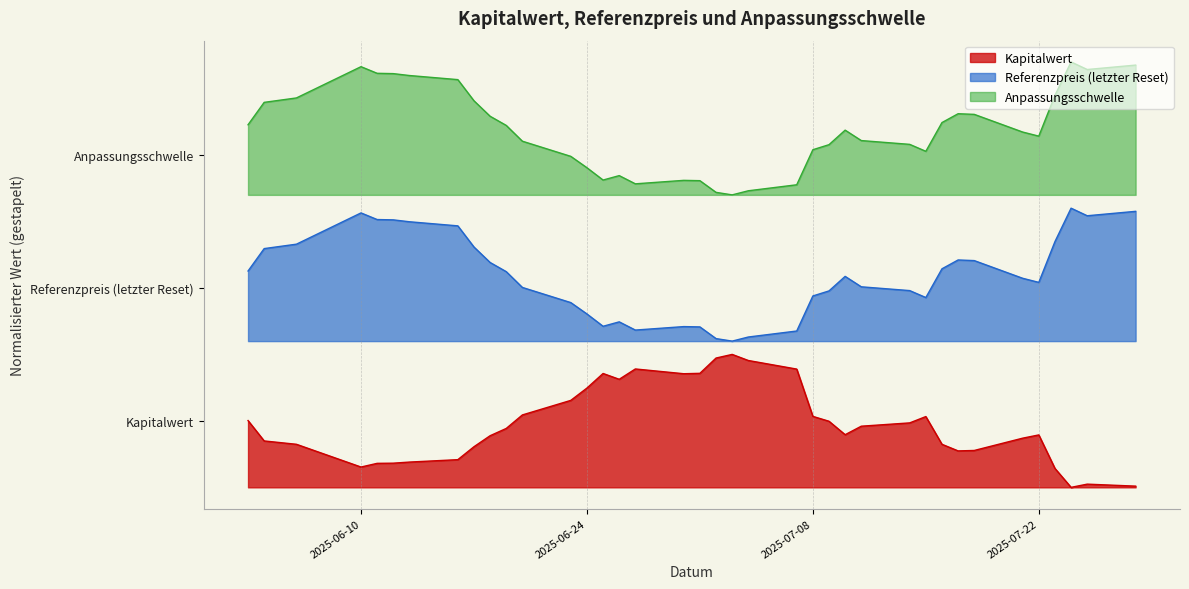

Which label corresponds to the largest value in the chart?

2025-07-24